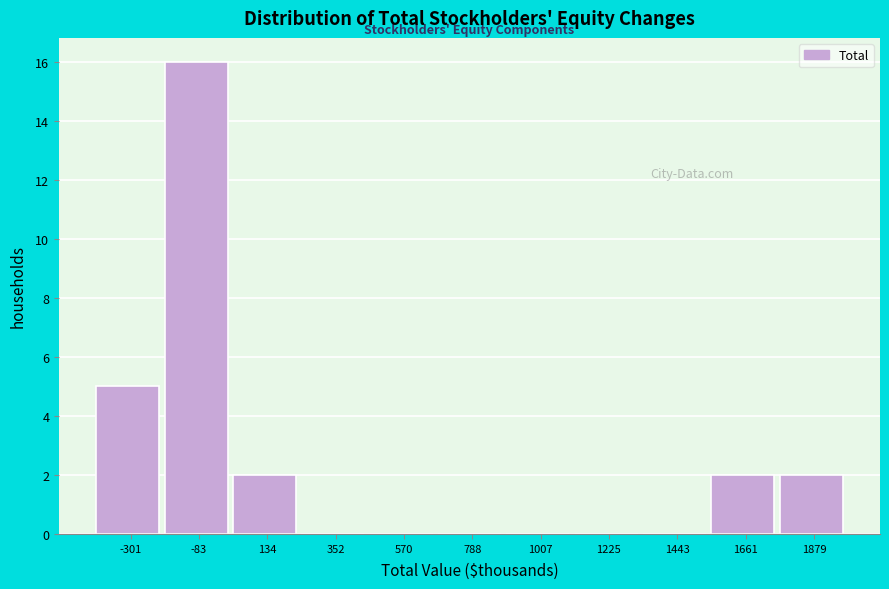

Reading left to right, transcribe all the data shown in this chart.

-301=5	-83=16	134=2	352=0	570=0	788=0	1007=0	1225=0	1443=0	1661=2	1879=2